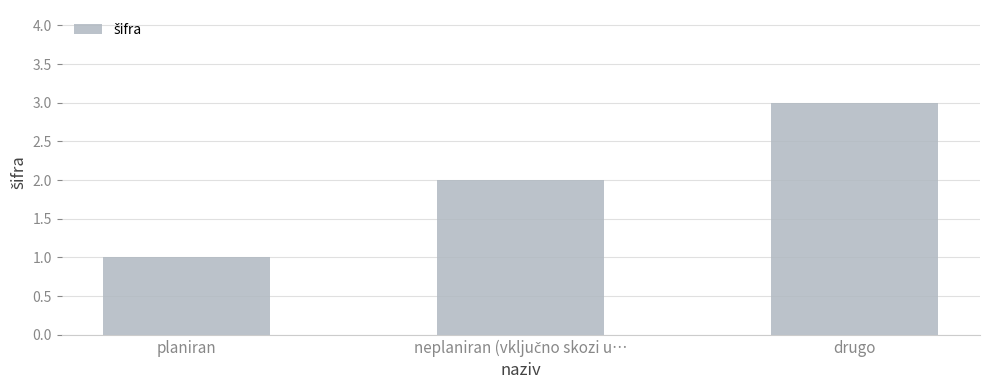

What is the sum of all values?

6